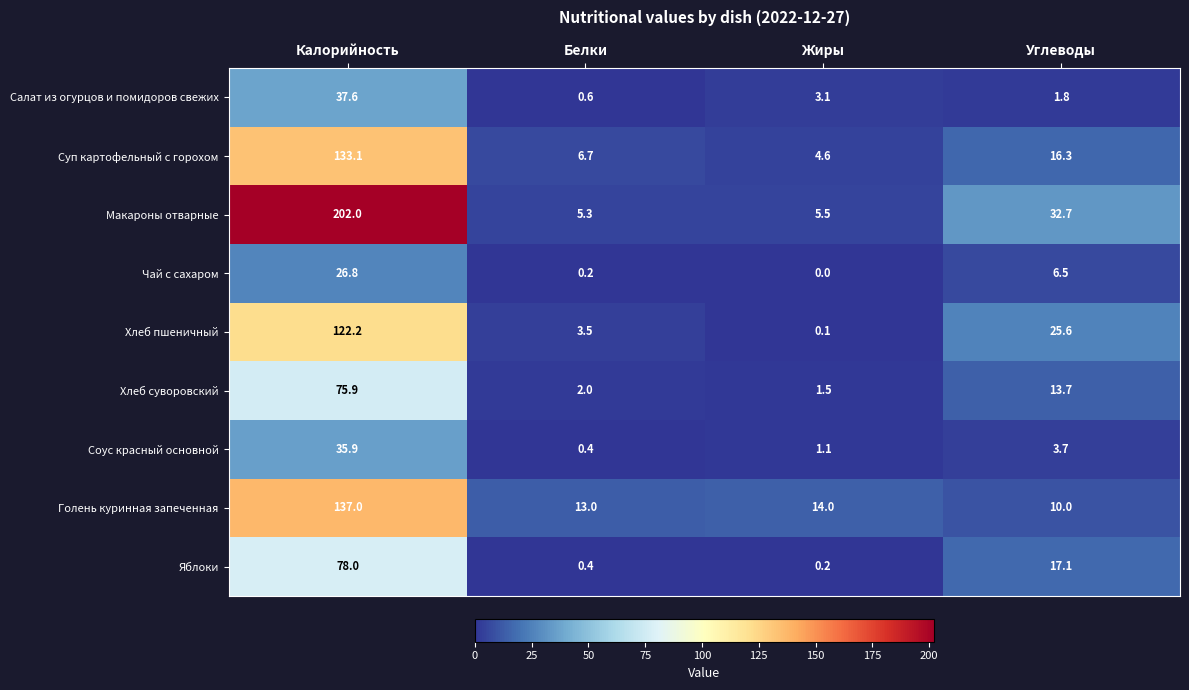

Which series has the largest total across all categories?

Макароны отварные